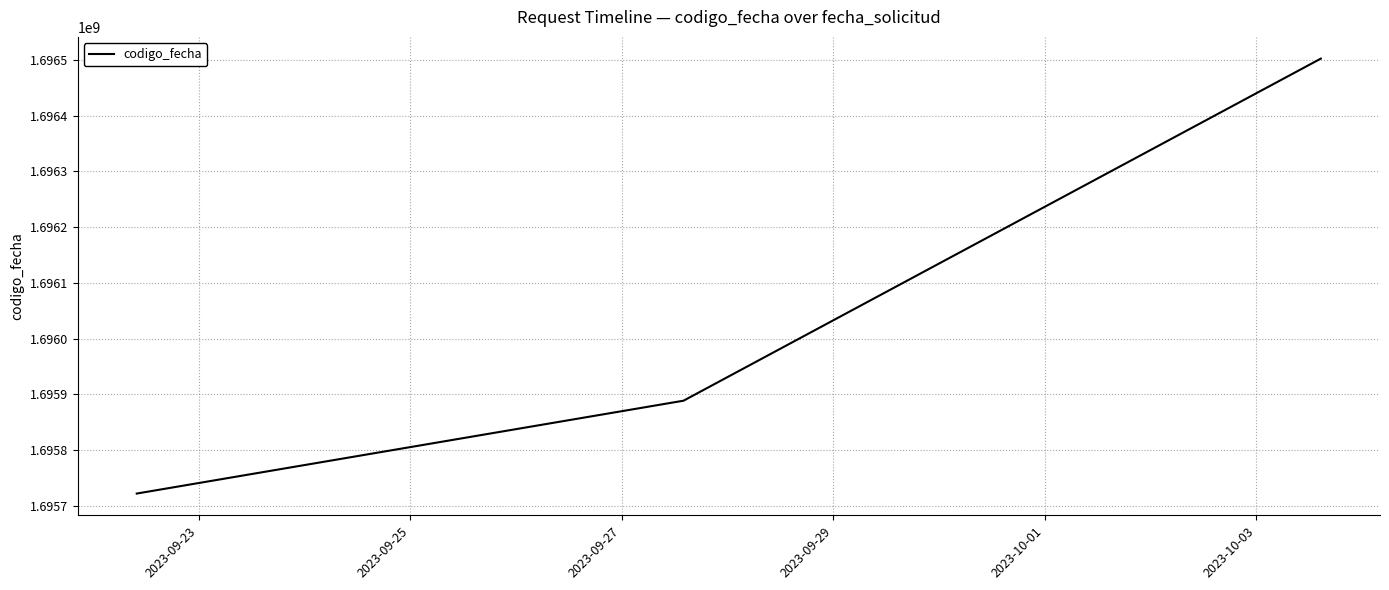

What is the minimum value shown in the chart?

1695722379